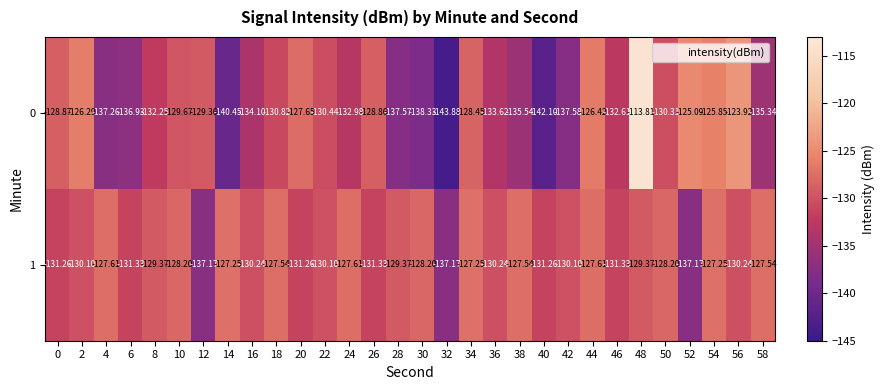

What is the spread (max minus min) of values at 8?

2.9